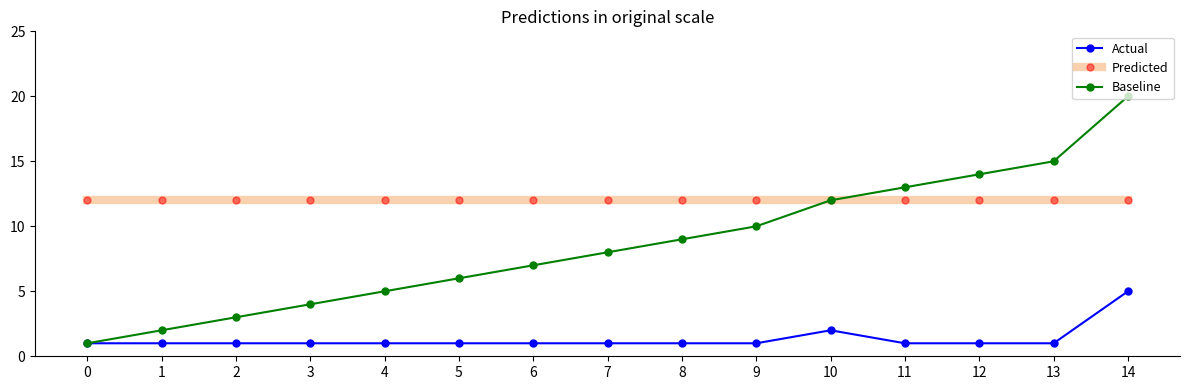

Which label corresponds to the largest value in the chart?

14